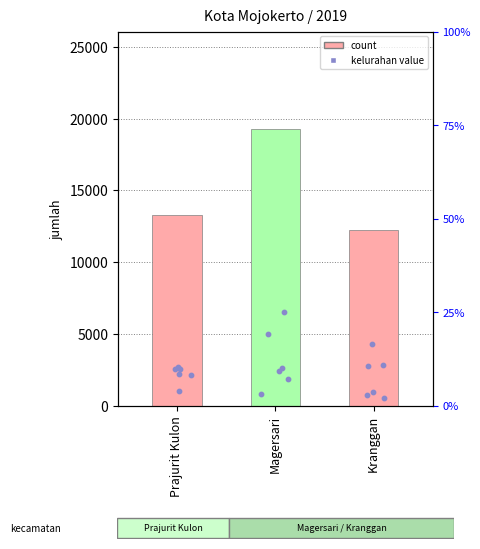

What is the change in value from Prajurit Kulon to Magersari?

+6006